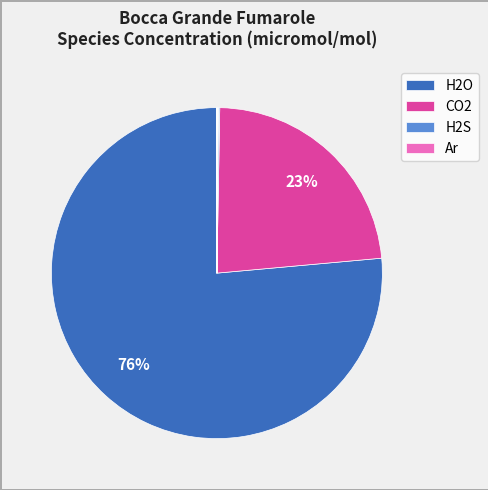

To the nearest percent, what is the difference between the largest and smallest slice percentages?

76%